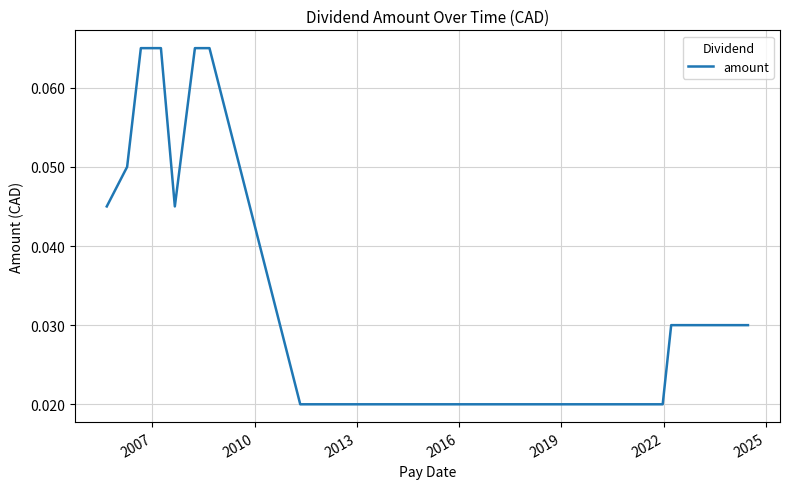

What is the label of the 20th point from the right?

2010